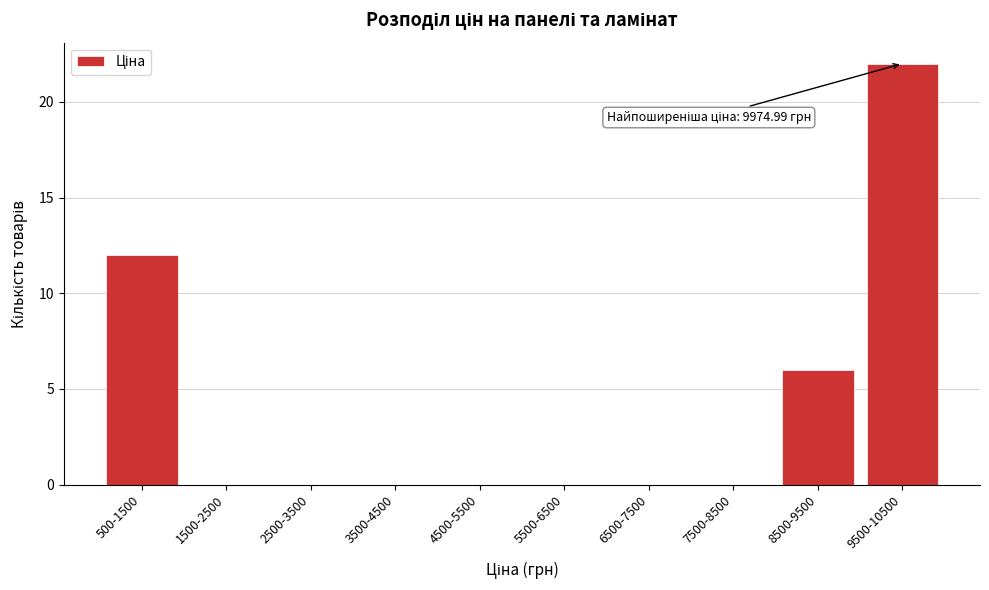

Reading left to right, list all the values displayed in this chart.

500-1500=12	1500-2500=0	2500-3500=0	3500-4500=0	4500-5500=0	5500-6500=0	6500-7500=0	7500-8500=0	8500-9500=6	9500-10500=22